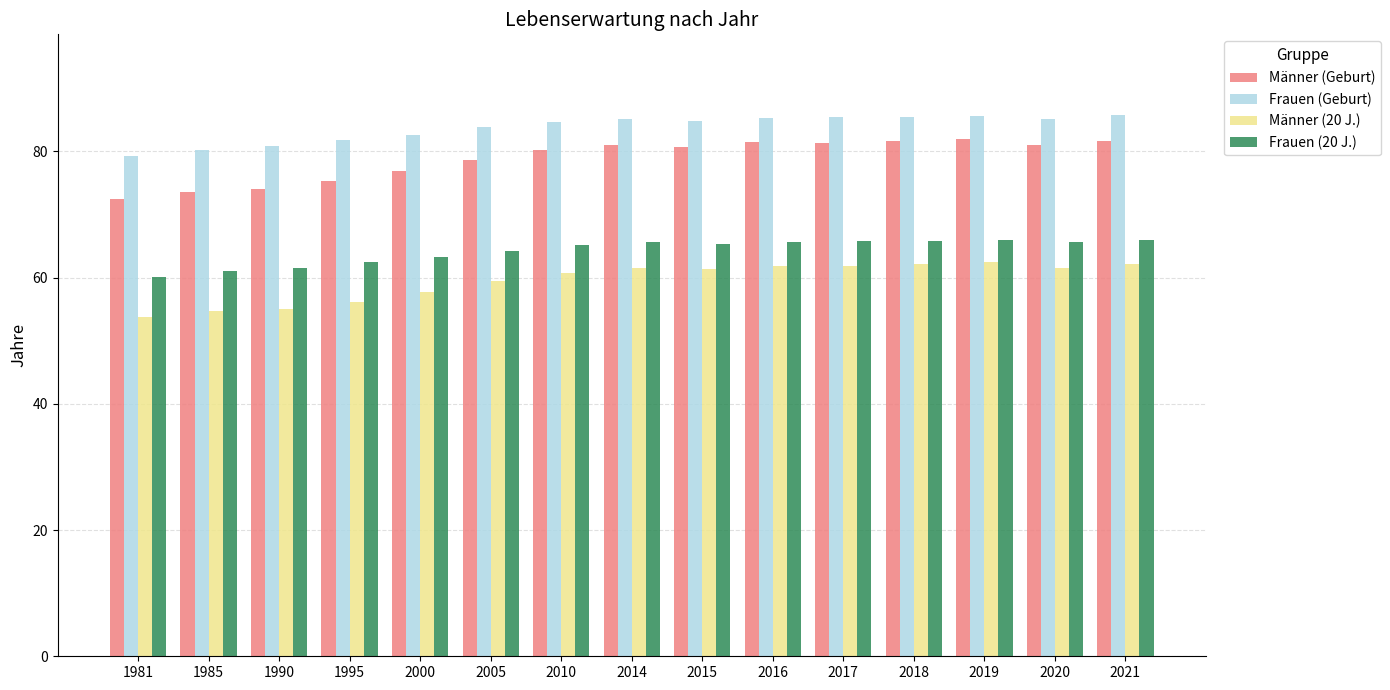

What is the difference between the maximum and second lowest values in the Männer (Geburt) series?

8.4